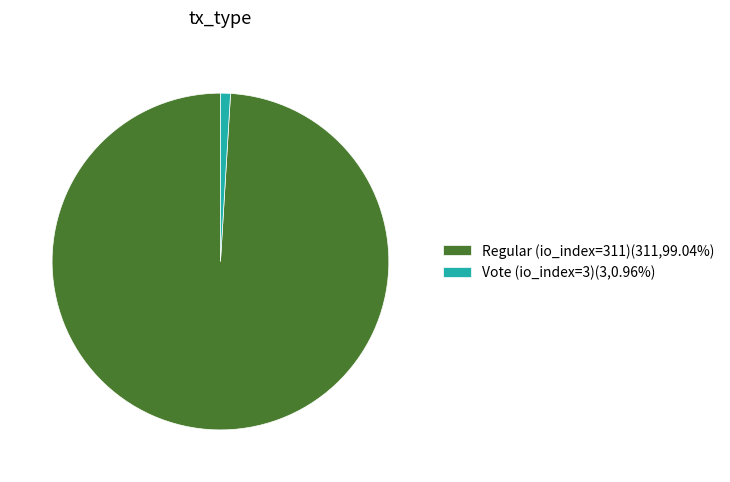

How many slices are in this pie chart?

2